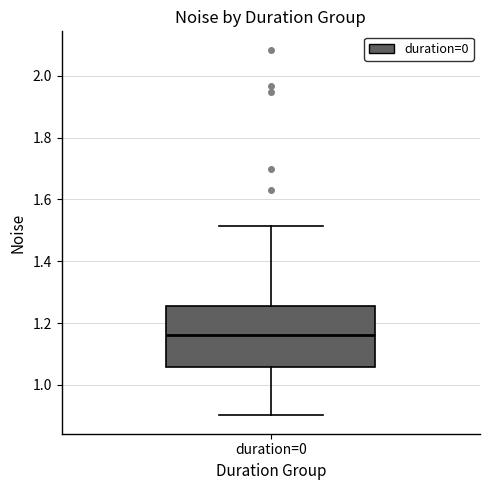

Transcribe this box plot: give where the median line is, the range the box spans, and where the two whiskers end, as read against the y-axis. The values are not printed on the chart, so give them approximately, as read against the axis.

median 1.16, box 1.06 to 1.26, whiskers 0.90 to 1.52